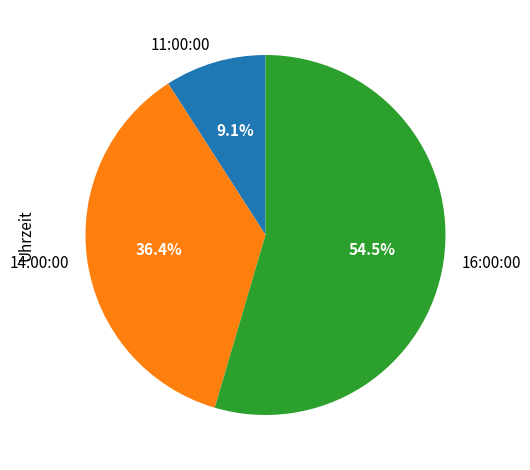

Which slice represents more than half of the pie?

16:00:00